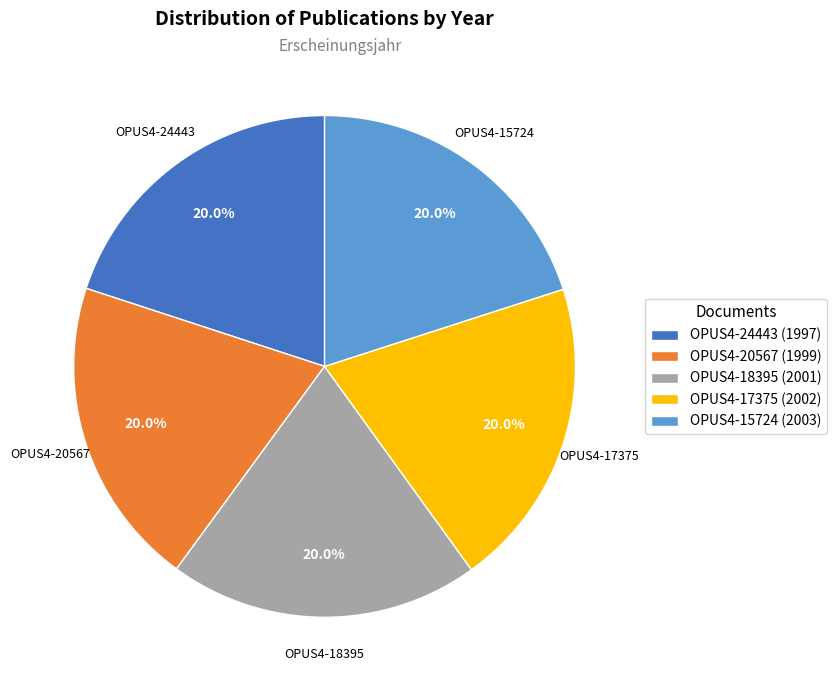

Is there any slice that represents more than half of the pie?

No